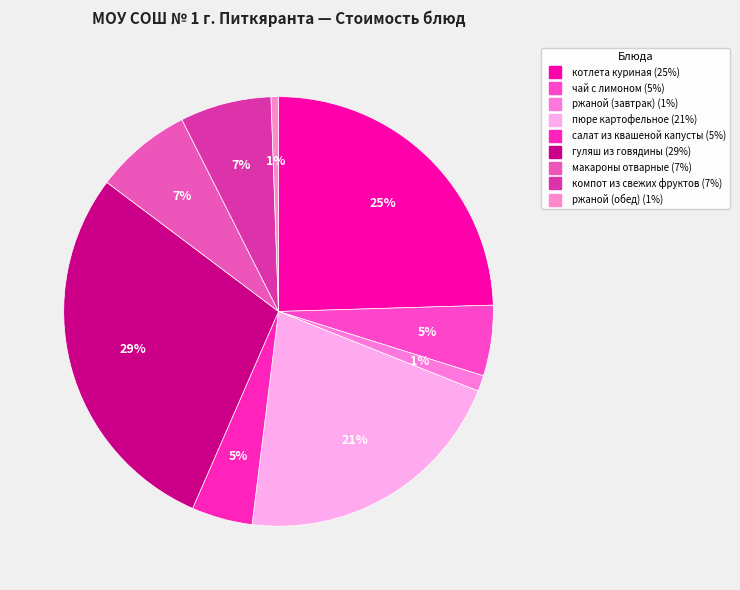

Is салат из квашеной капусты the majority of the pie?

No